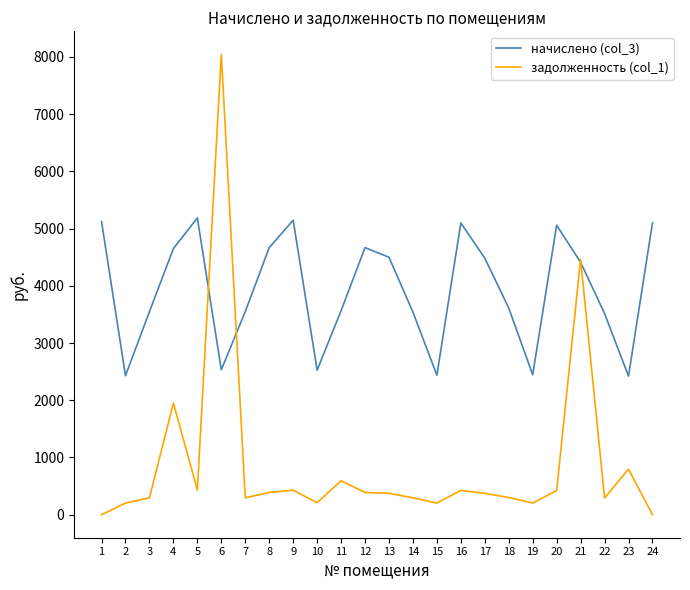

Does the chart display data point markers on the line(s)?

No